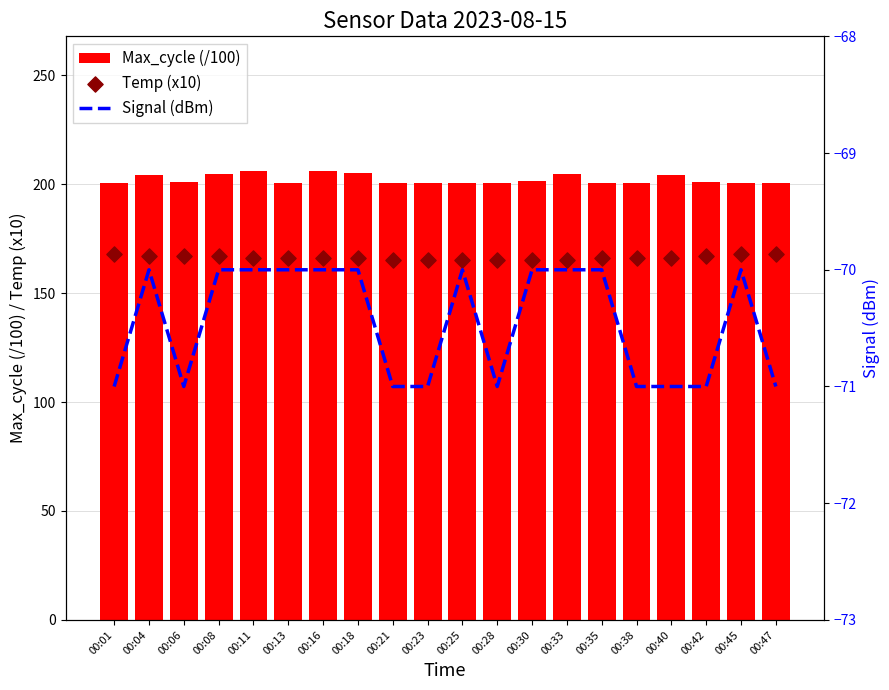

At which category is the sum across all series the highest?

00:11